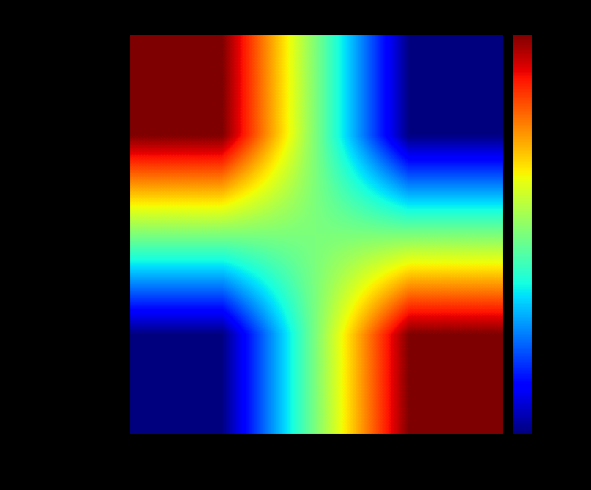

Which series has the largest total across all categories?

4c1a1b4960a0…